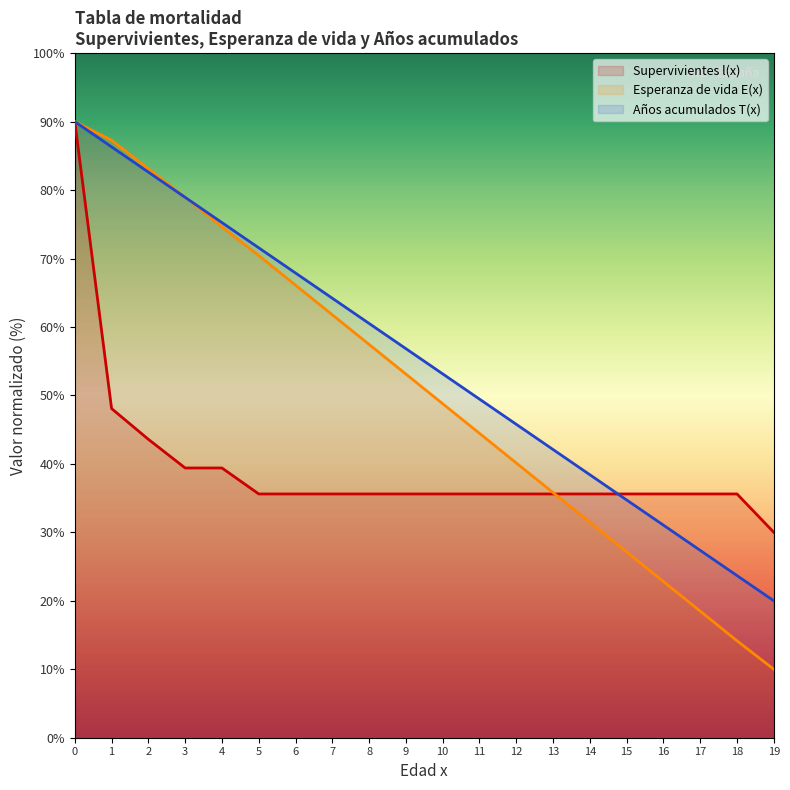

Reading left to right, transcribe all the data shown in this chart.

Supervivientes l(x): 90.0	48.1	43.6	39.4	39.4	35.6	35.6	35.6	35.6	35.6	35.6	35.6	35.6	35.6	35.6	35.6	35.6	35.6	35.6	30.0
Años acumulados T(x): 90.0	86.3	82.6	78.9	75.2	71.6	67.9	64.2	60.5	56.8	53.1	49.5	45.8	42.1	38.4	34.7	31.0	27.4	23.7	20.0
Esperanza de vida E(x): 90.0	87.3	83.1	79.0	74.6	70.4	66.1	61.8	57.4	53.1	48.8	44.5	40.1	35.8	31.5	27.1	22.8	18.5	14.2	10.0